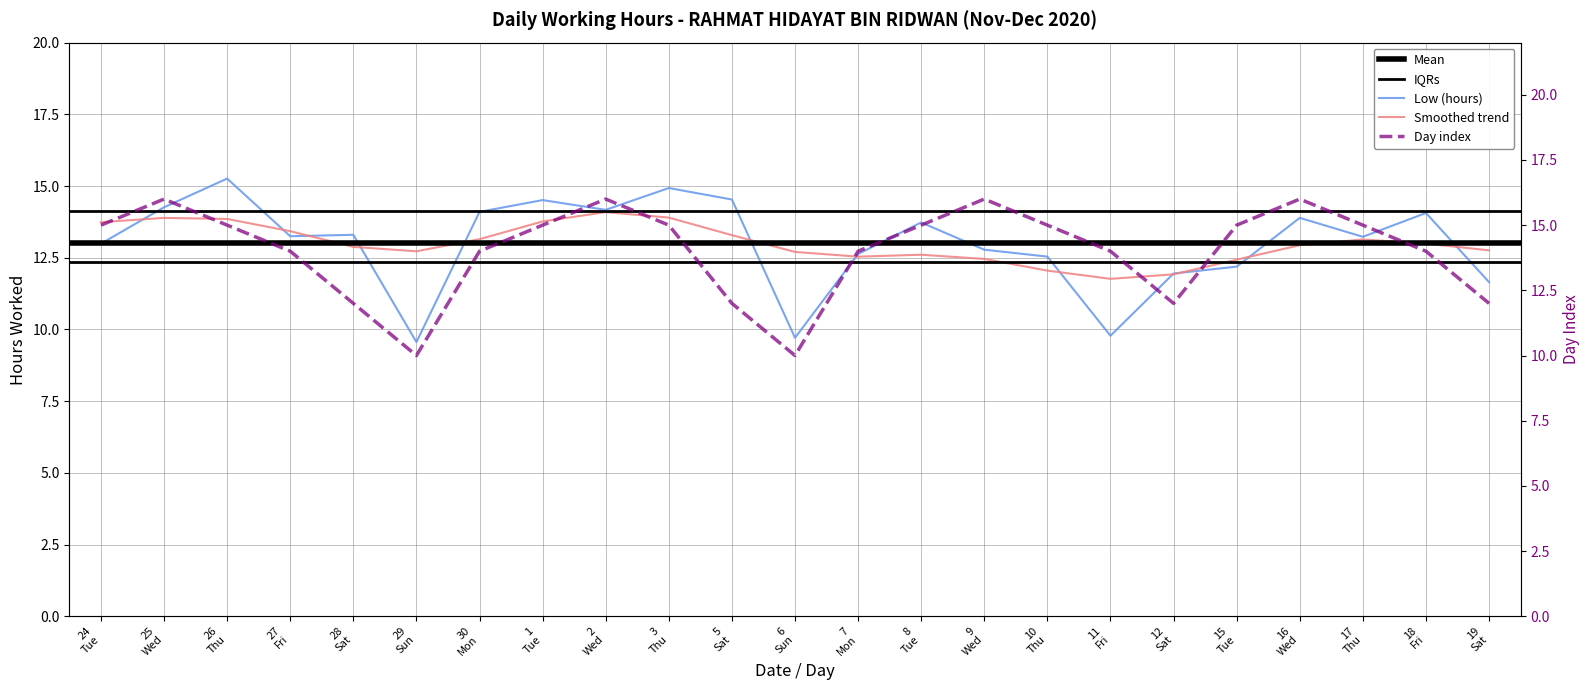

At which label is the value closest to 12?

12 Sat